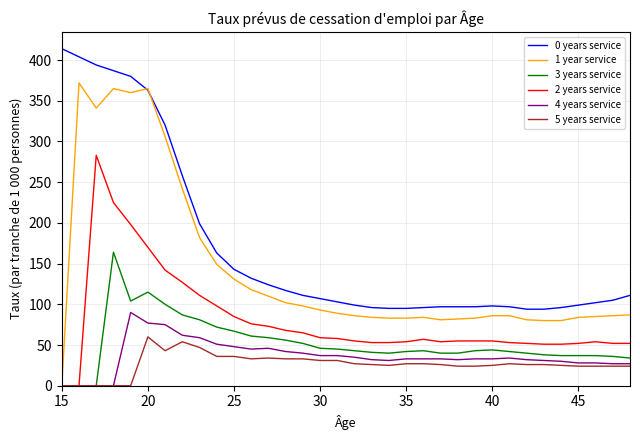

At how many categories does at least one series exceed 175?

9